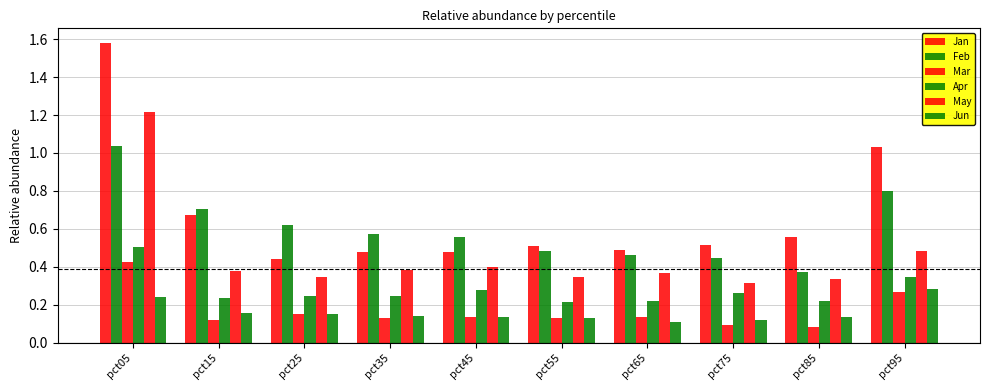

How many bars are there in total?

60